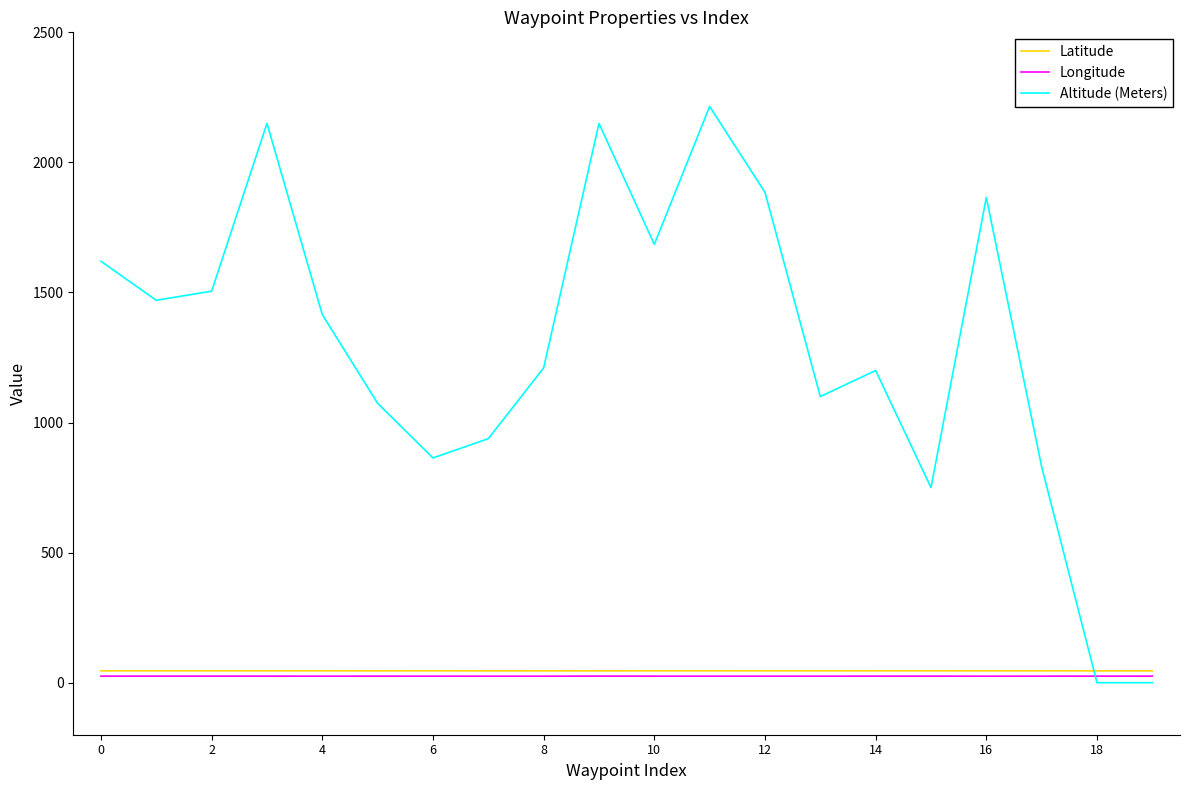

Does the chart have visible grid lines?

No